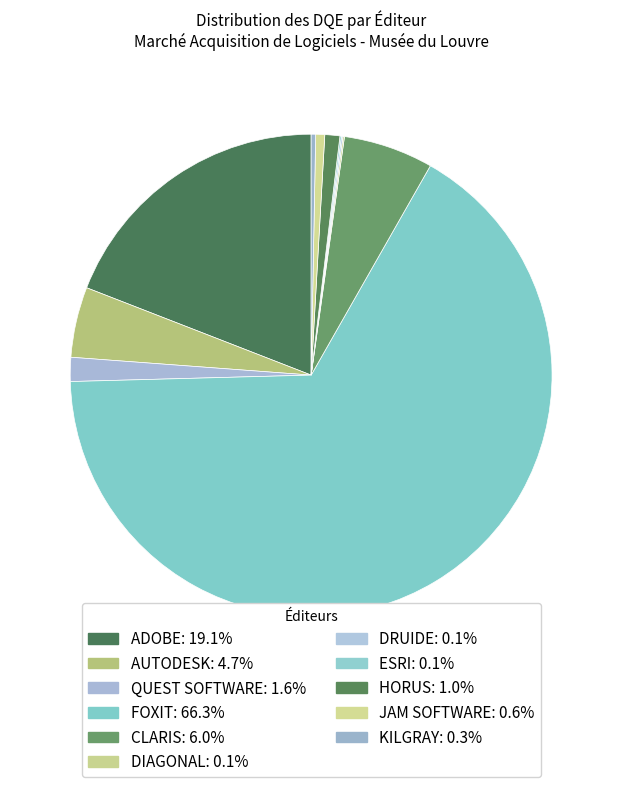

Which category has the biggest portion of the pie?

FOXIT